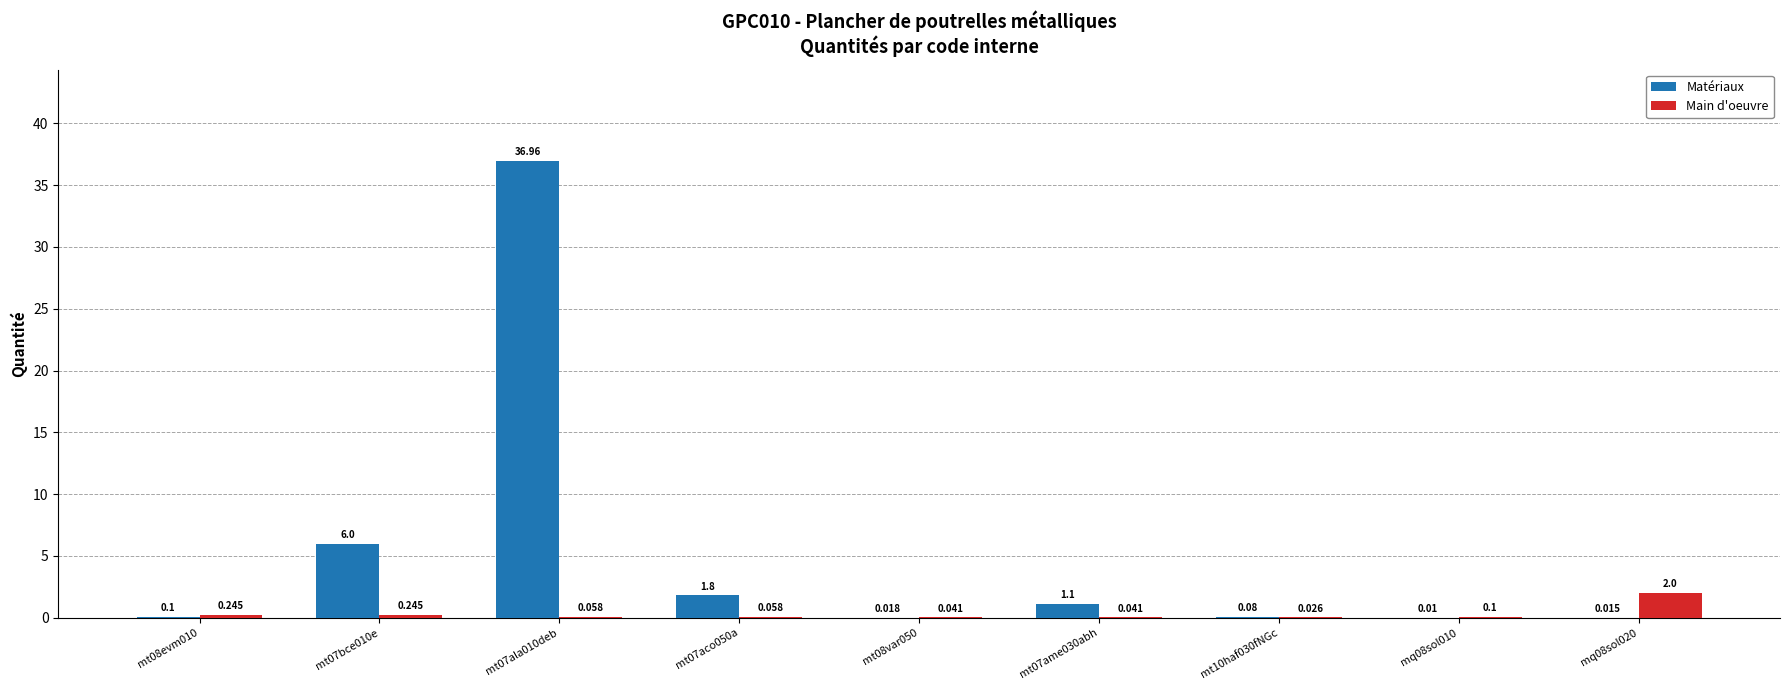

Is the value of Main d'oeuvre at mt08var050 greater than the value of Matériaux at mt07aco050a?

No